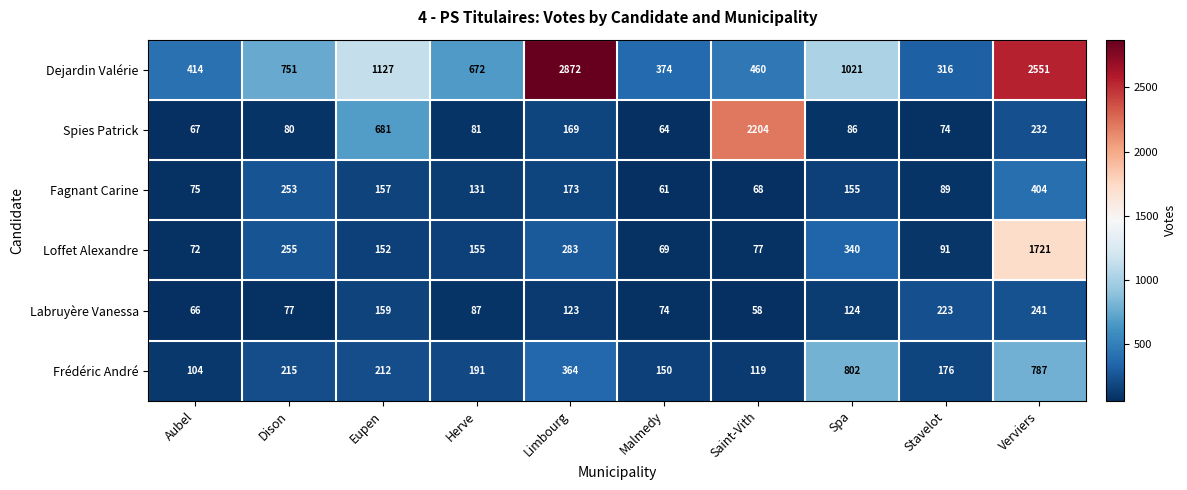

At Limbourg, list the series in order from largest to smallest.

Dejardin Valérie, Frédéric André, Loffet Alexandre, Fagnant Carine, Spies Patrick, Labruyère Vanessa